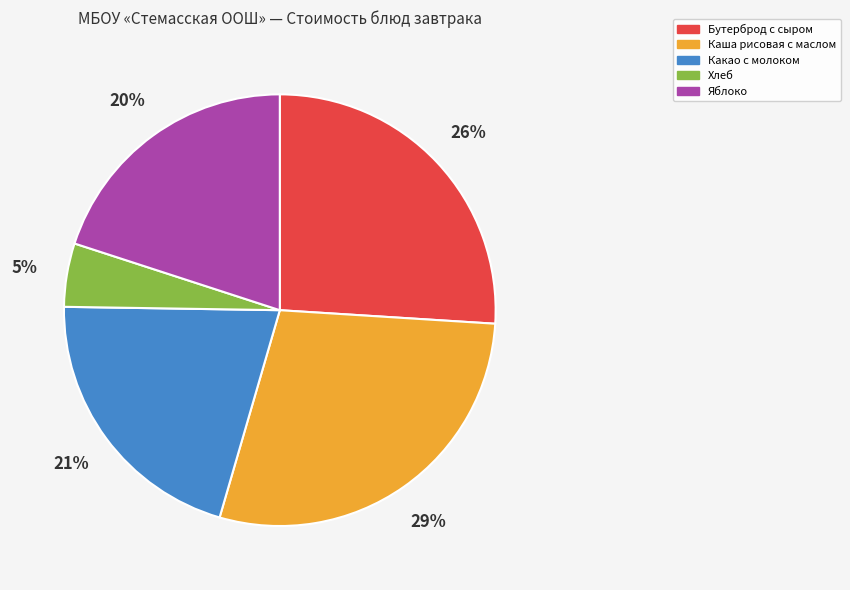

What percentage is the Яблоко slice, to the nearest percent?

20%